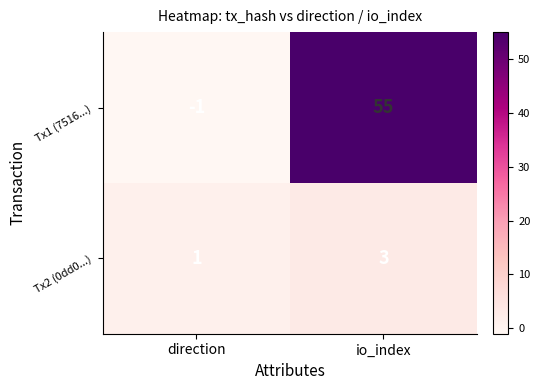

Which category has the highest value across all series?

io_index